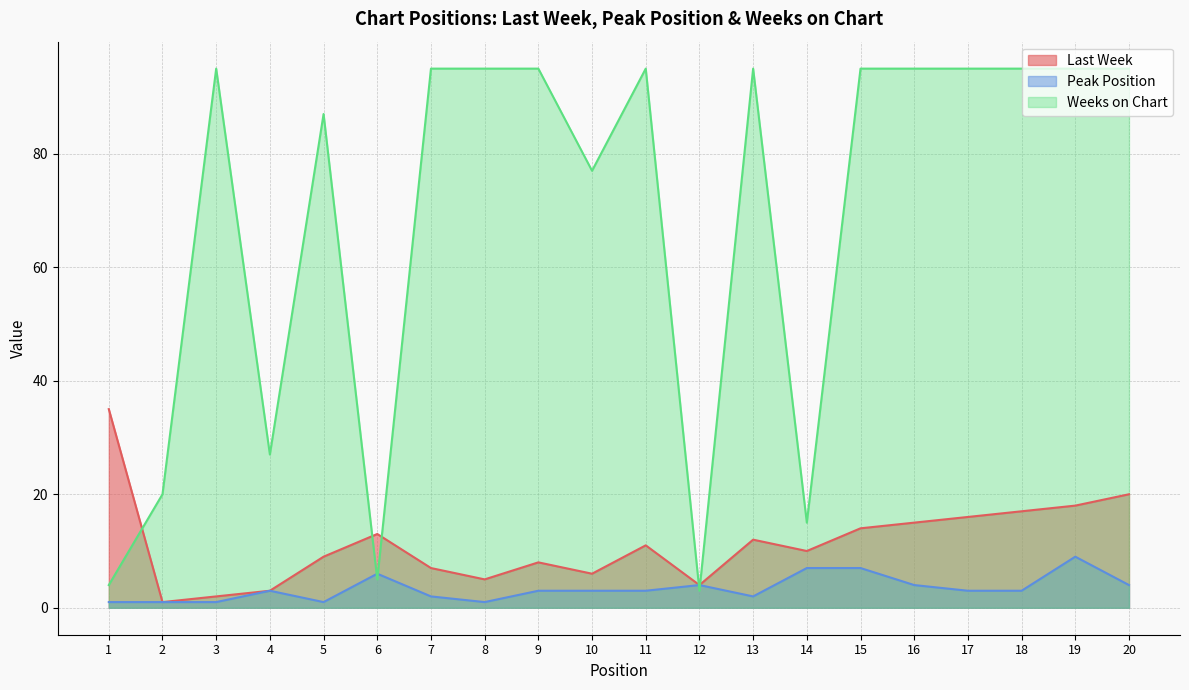

How many data points in Weeks on Chart are less than 95?

8